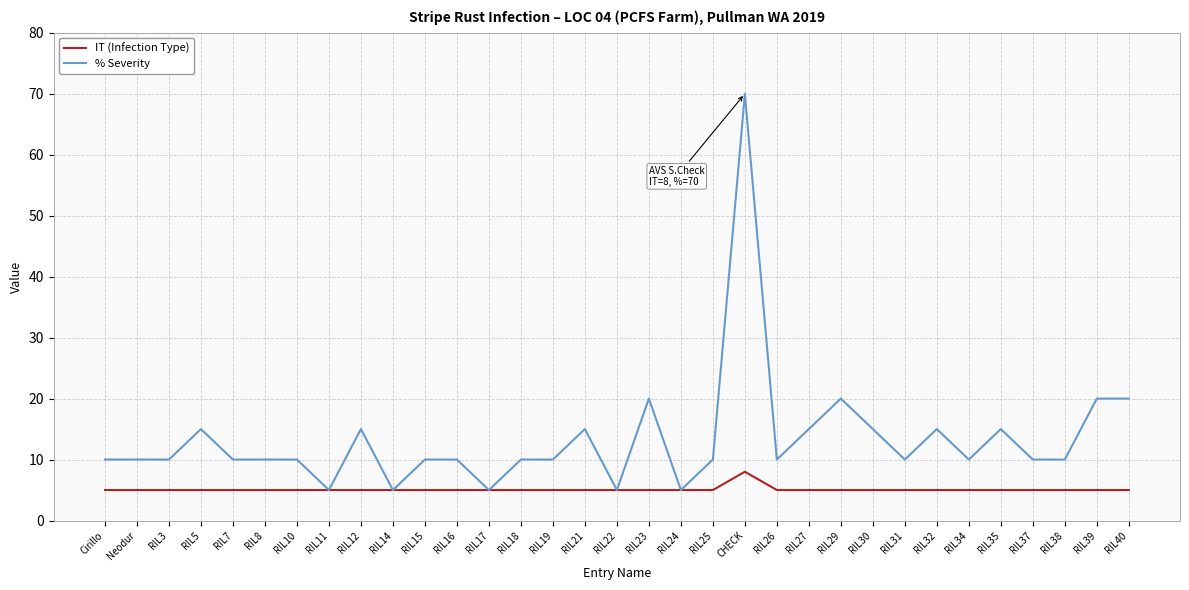

At how many categories does at least one series exceed 25?

1